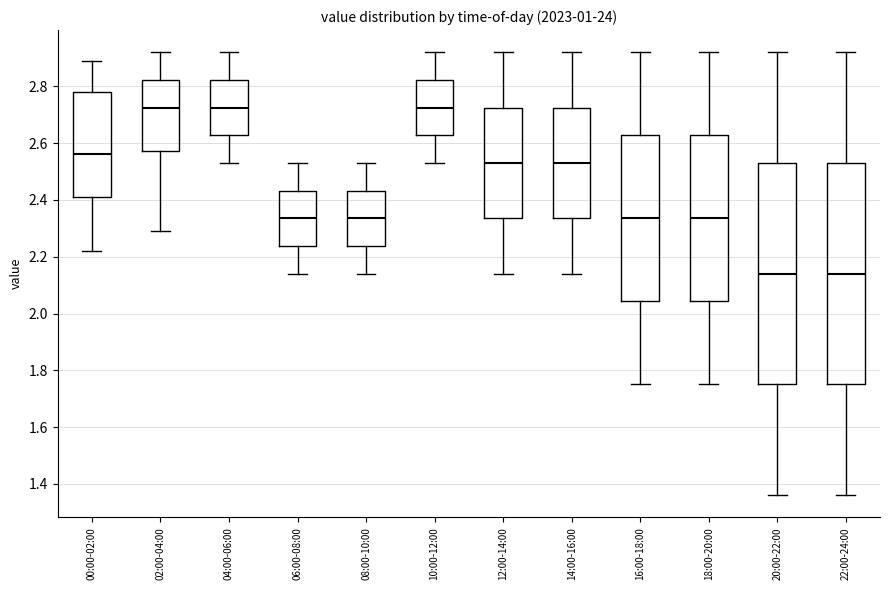

Where does the median line of the box for 16:00-18:00 sit on the y-axis? The values are not printed on the chart, so give them approximately, as read against the axis.

2.34